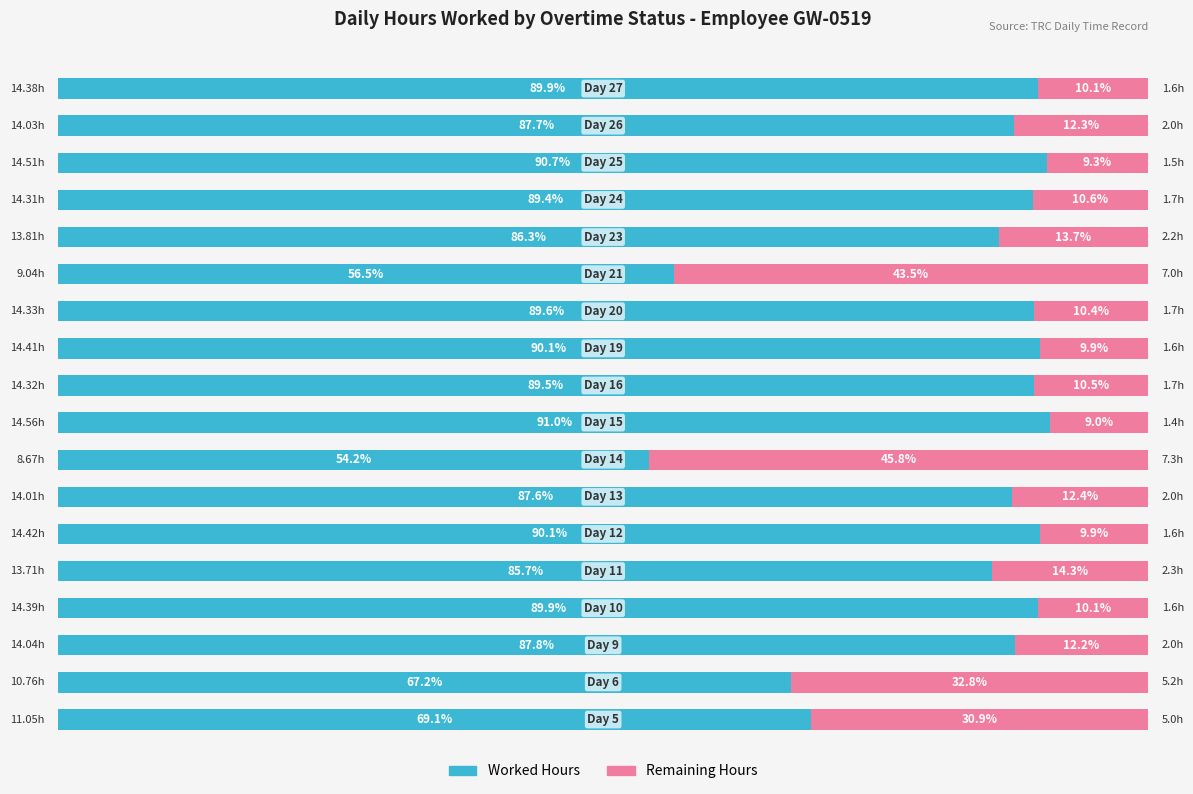

Reading left to right, list all the values displayed in this chart.

Worked Hours: 11.1	10.8	14.0	14.4	13.7	14.4	14.0	8.7	14.6	14.3	14.4	14.3	9.0	13.8	14.3	14.5	14.0	14.4
Remaining Hours: 4.9	5.2	2.0	1.6	2.3	1.6	2.0	7.3	1.4	1.7	1.6	1.7	7.0	2.2	1.7	1.5	2.0	1.6